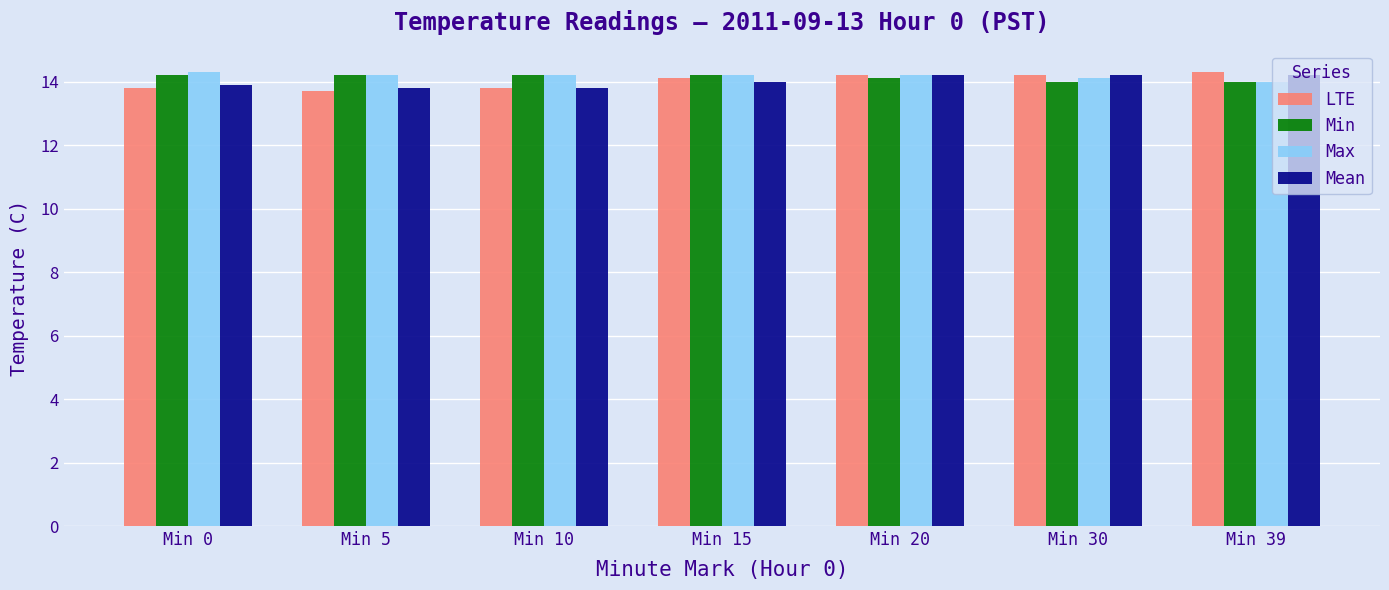

What is the sum of all LTE values?

98.1